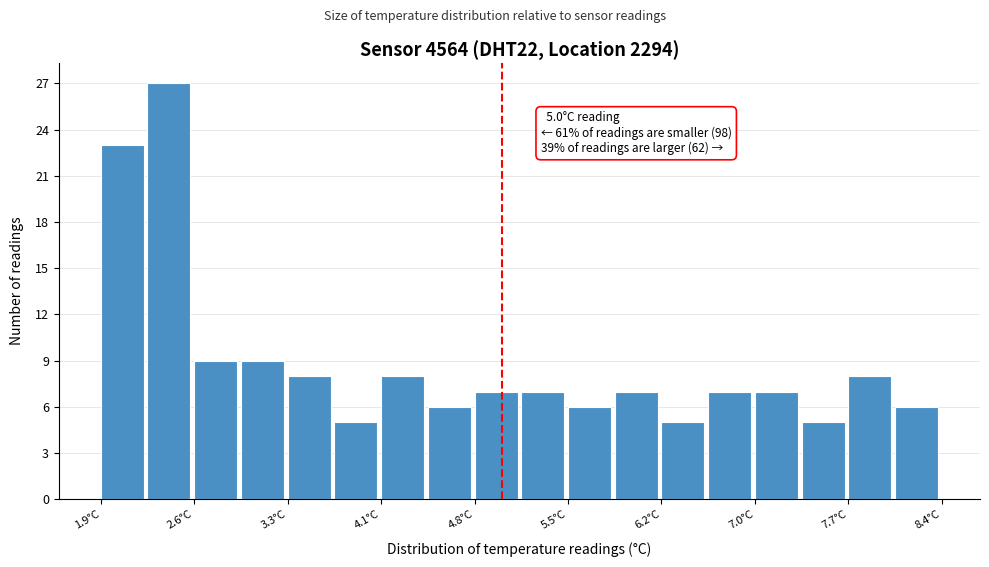

Read against the x-axis, roughly where is the centre of the tallest bar?

2.4